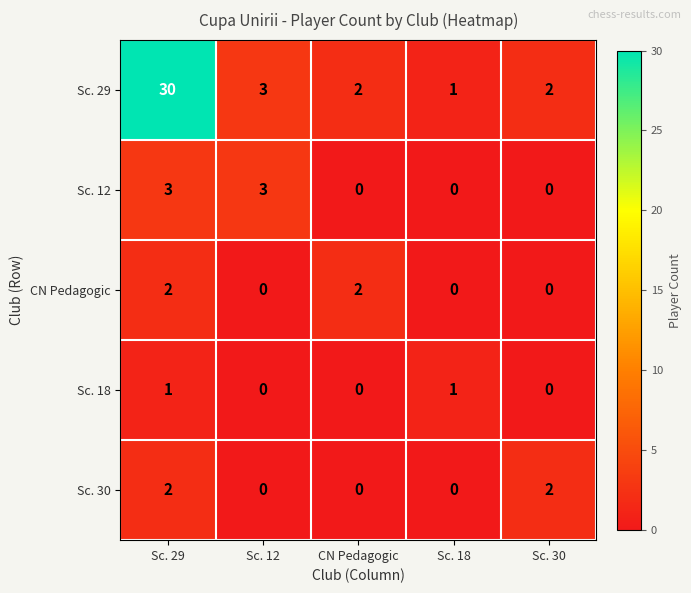

What is the sum of the Sc. 12 values at Sc. 29 and CN Pedagogic?

3